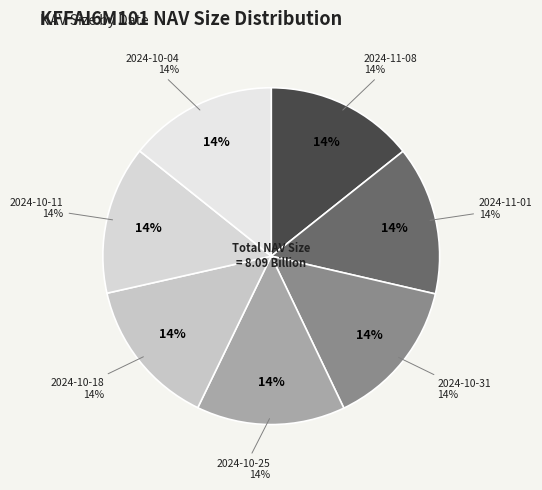

What is the largest slice in the pie chart?

2024-10-31